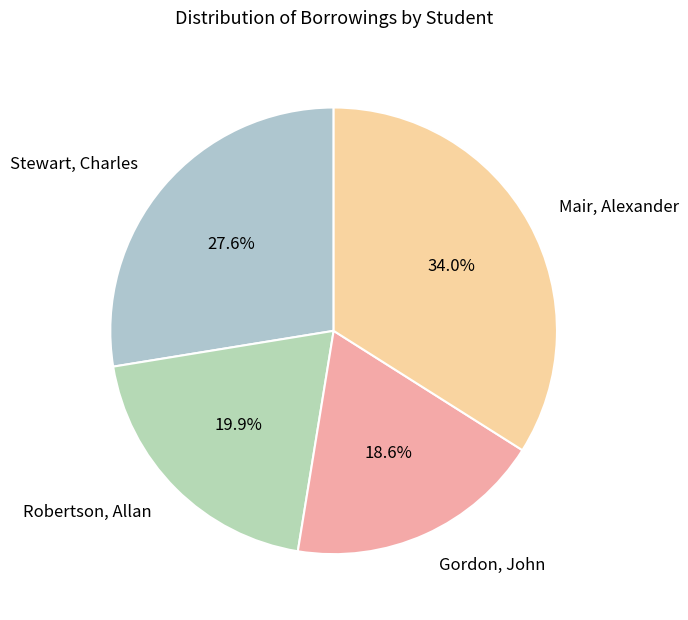

How many slices are in this pie chart?

4